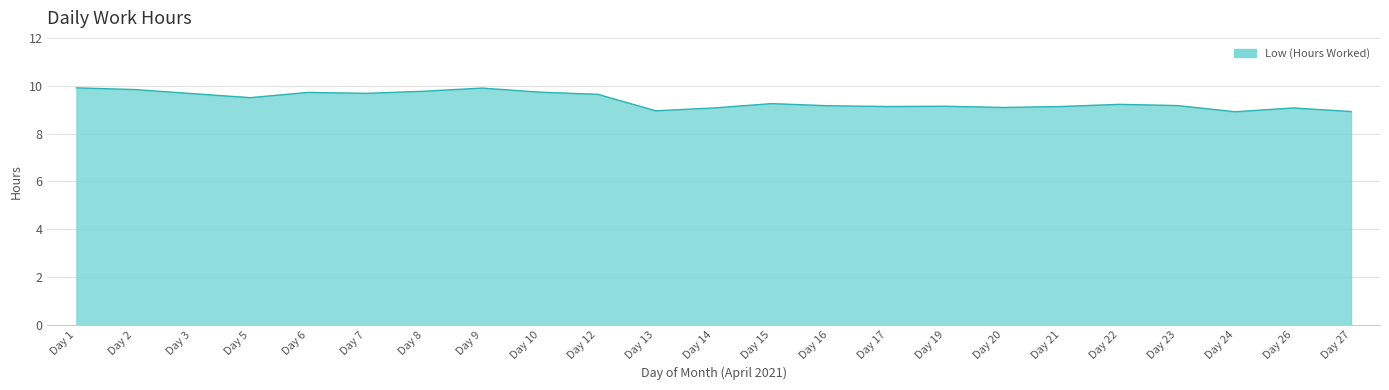

What is the smallest value displayed?

8.9